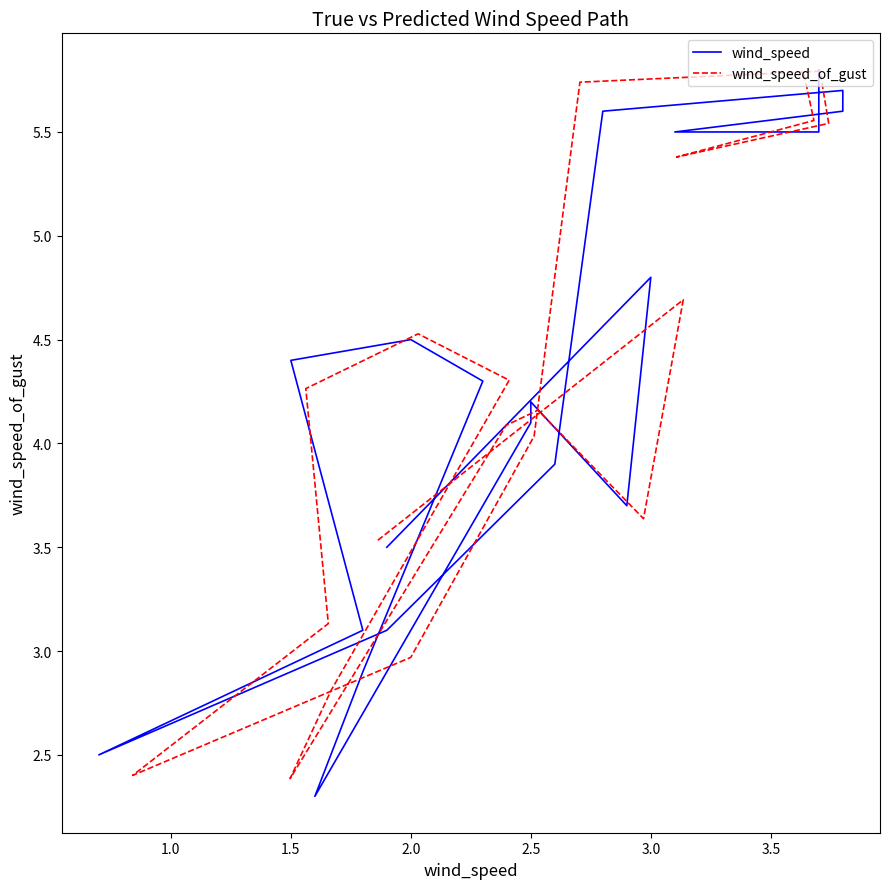

Where is the first local maximum for wind_speed?

3.0